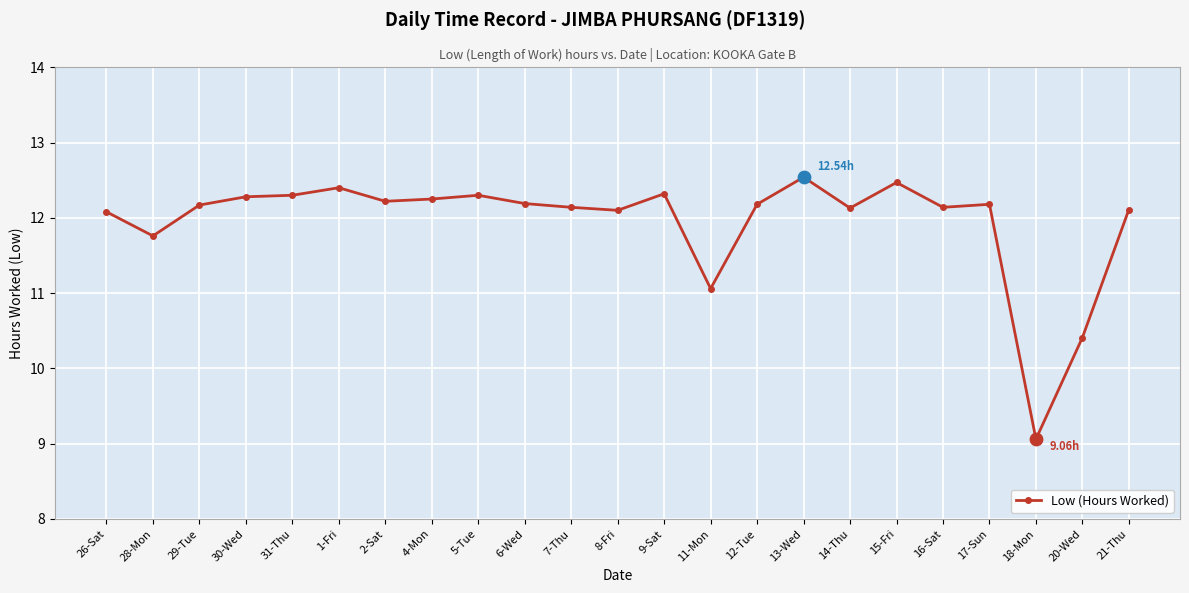

Which has a higher value, 9-Sat or 21-Thu?

9-Sat